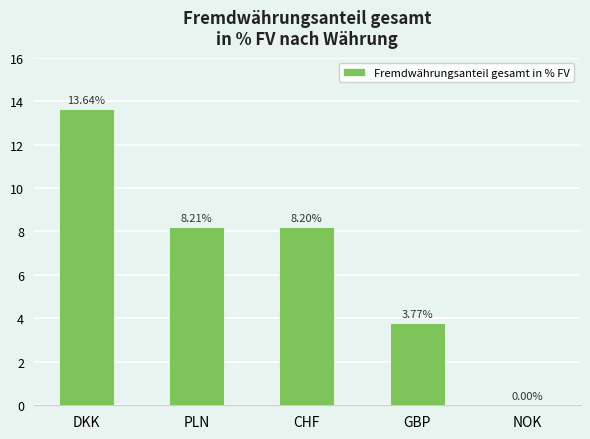

Which label corresponds to the largest value in the chart?

DKK